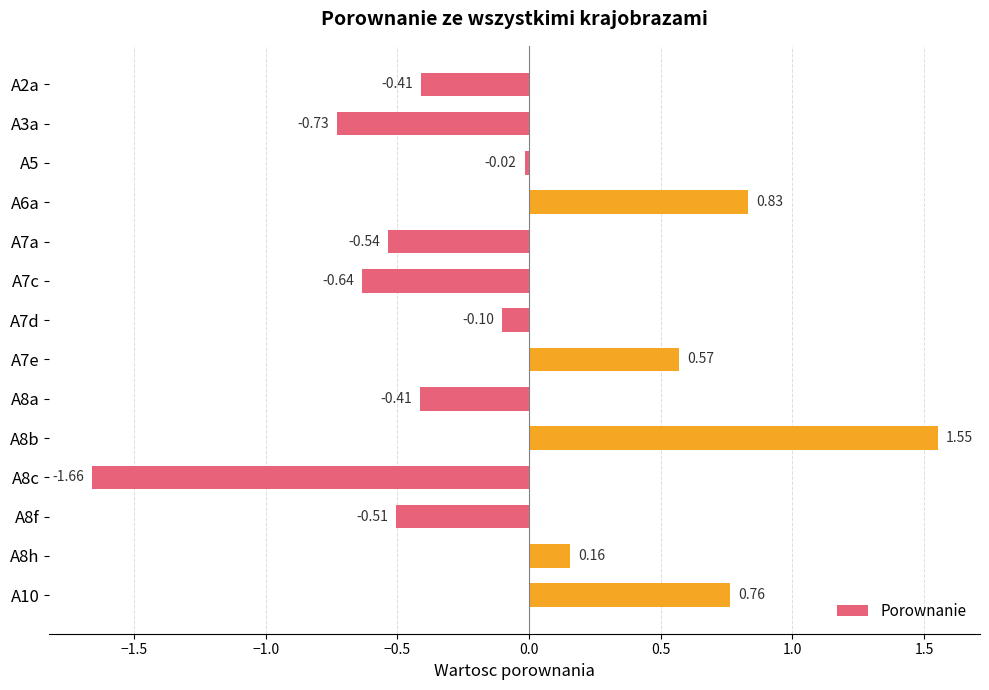

Count the number of categories in the chart.

14